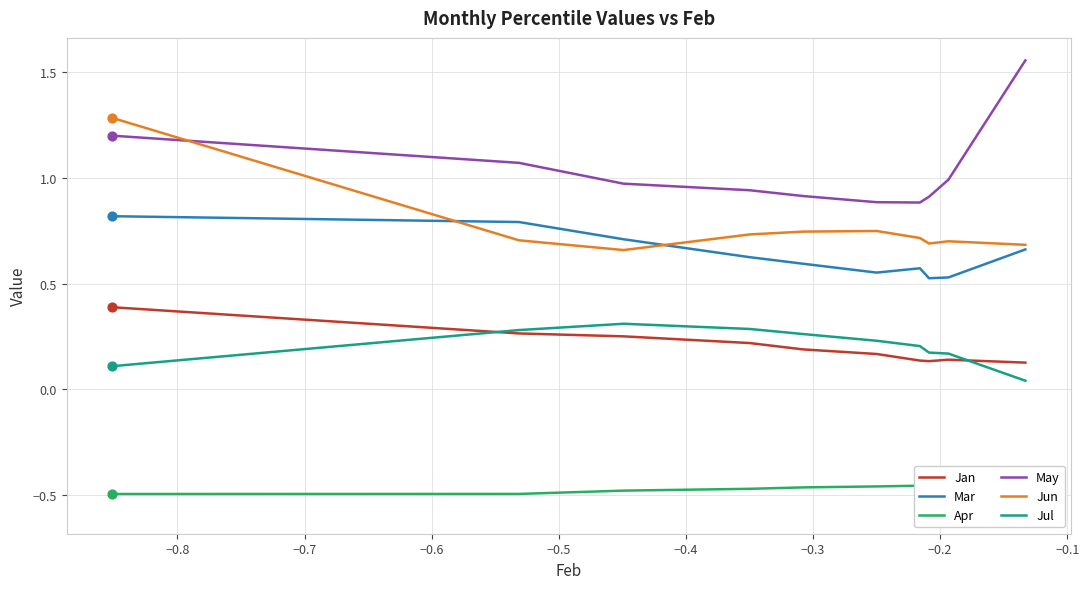

At how many categories does at least one series exceed 1?

3